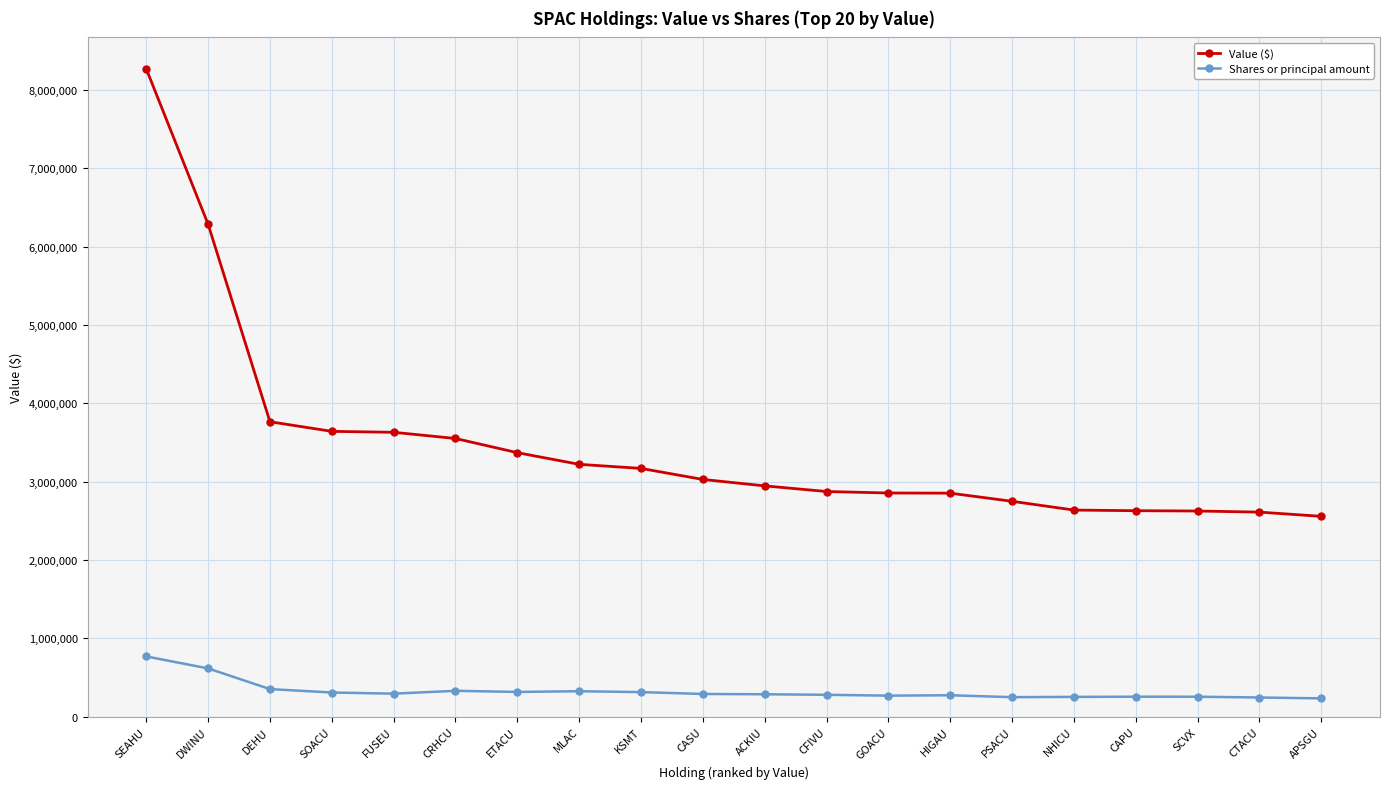

What is the label of the 5th point from the right?

NHICU